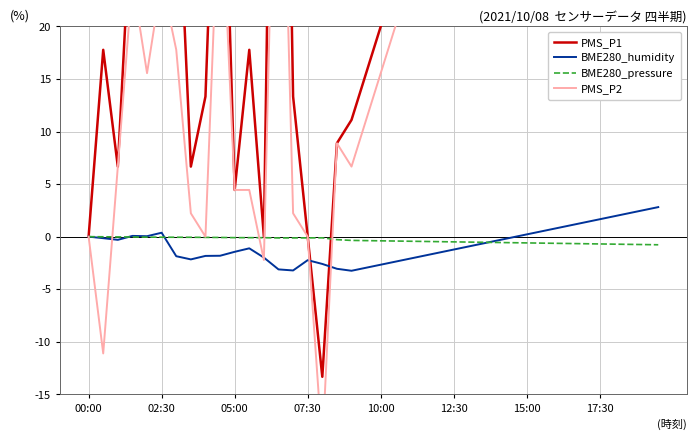

Between 33 and 39, which series saw the biggest shift?

PMS_P1